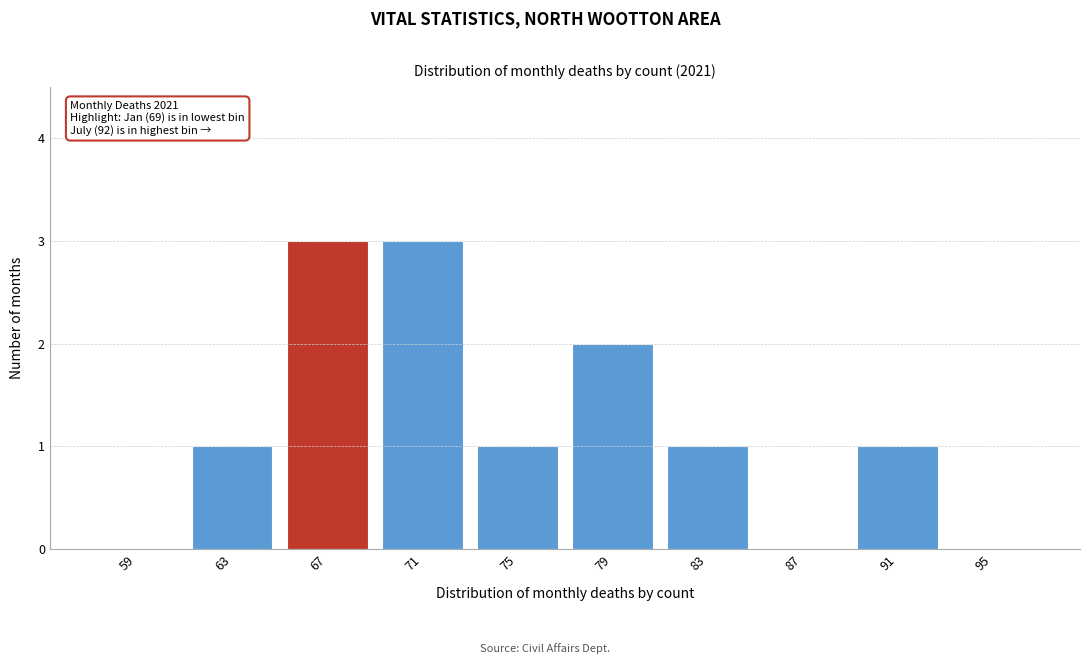

Reading left to right, extract all data points from this chart.

59=0	63=1	67=3	71=3	75=1	79=2	83=1	87=0	91=1	95=0